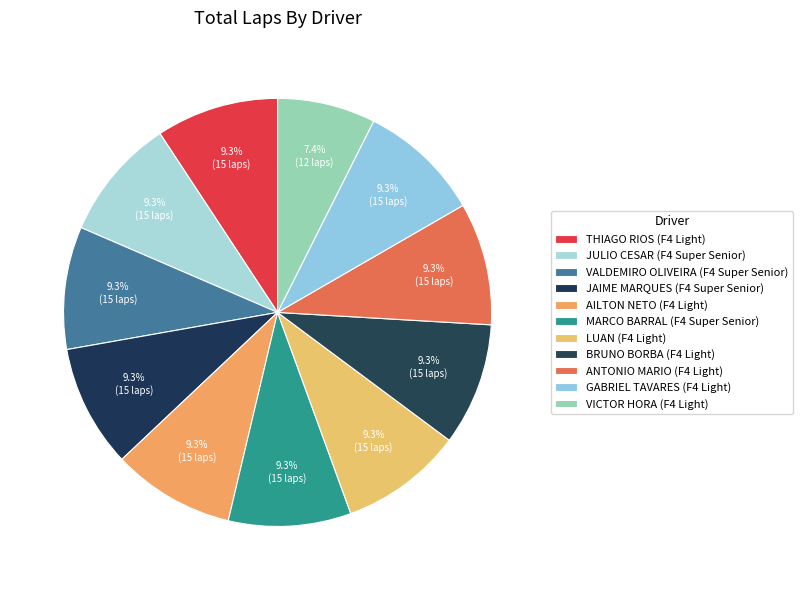

To the nearest percent, what is the combined percentage of JAIME MARQUES (F4 Super Senior) and VALDEMIRO OLIVEIRA (F4 Super Senior)?

19%